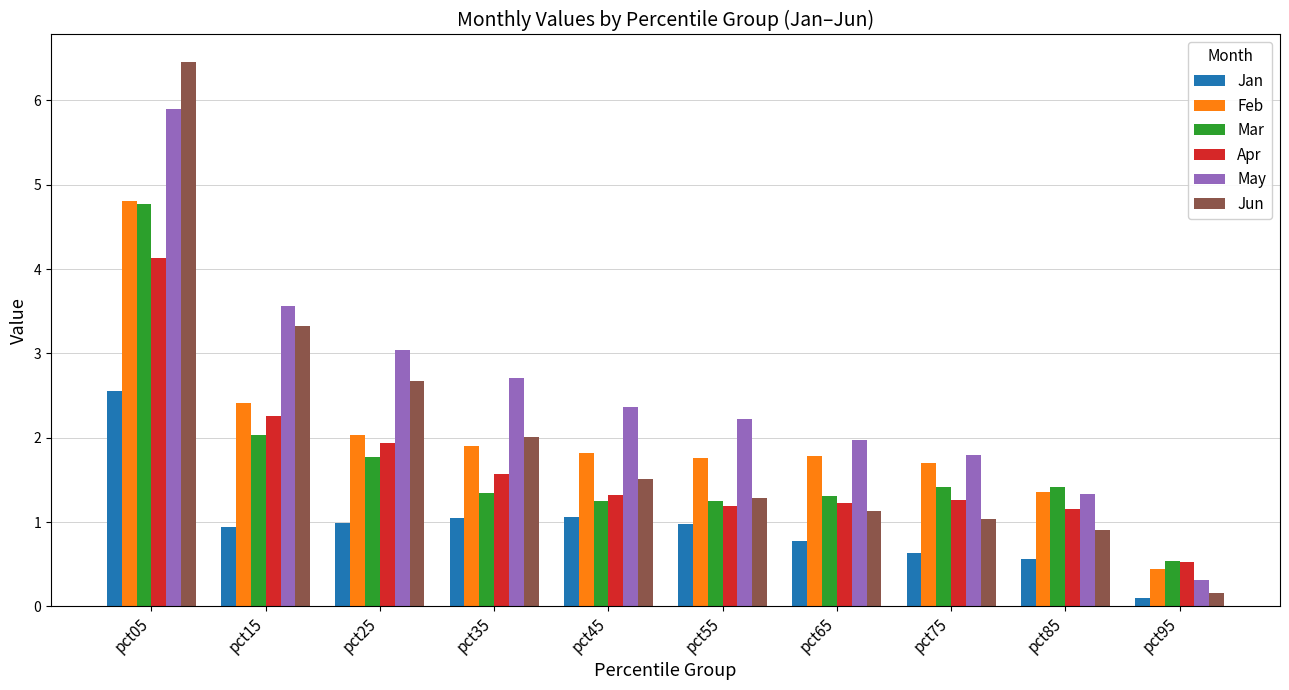

Which series changed the most between pct05 and pct45?

Jun